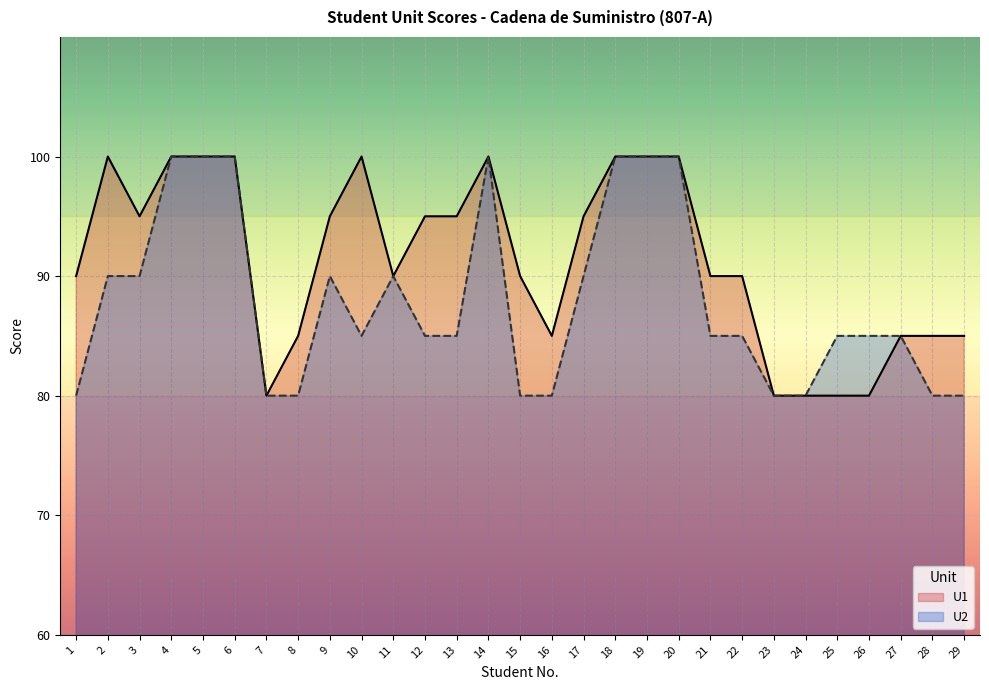

Does the chart display data point markers on the line(s)?

No